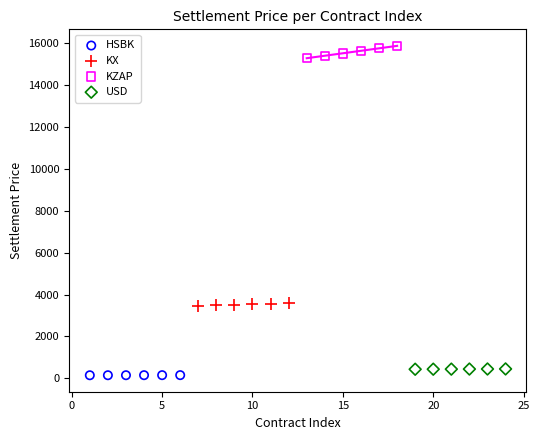

Which series contains the highest Y value?

KZAP